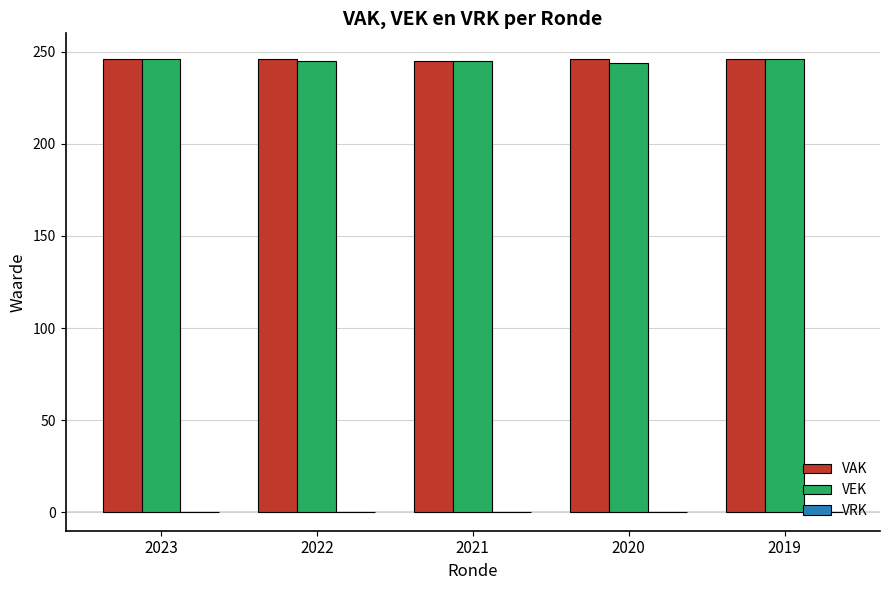

What is the value of the VAK bar at the 5th from the left?

246